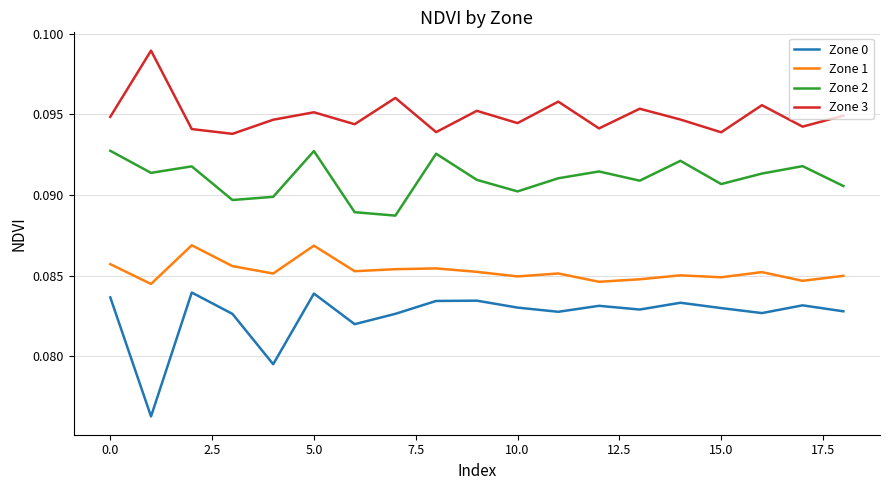

Which series has the largest total across all categories?

Zone 3